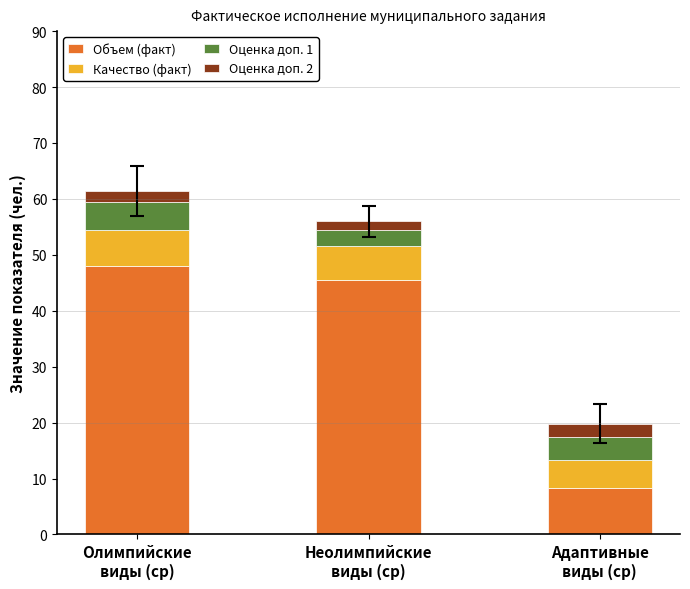

What is the lowest value of the Объем (факт) series?

8.3